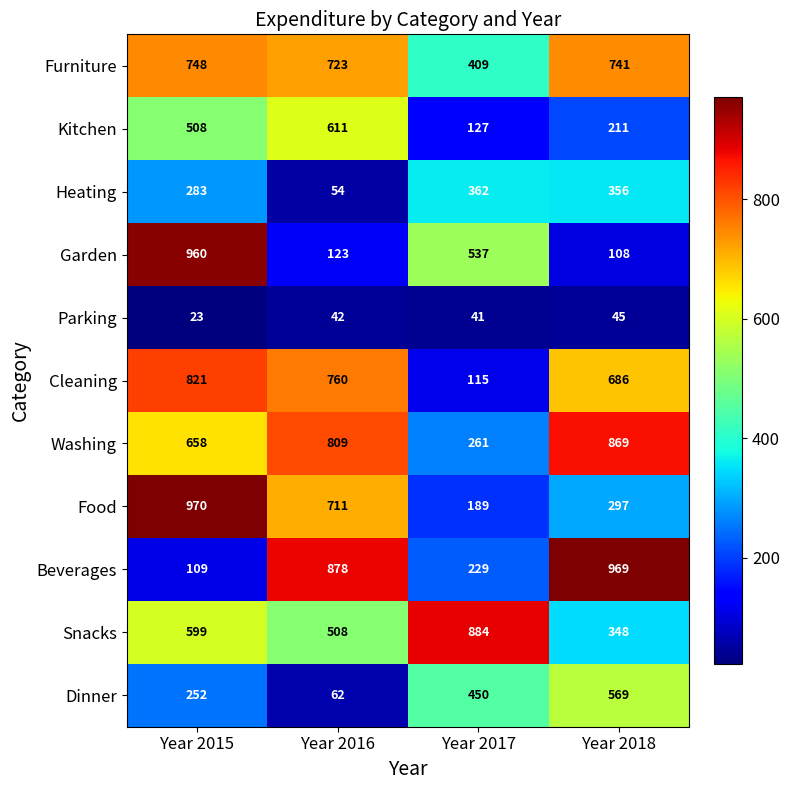

What is the difference between the second highest and second lowest values in the Food series?

414